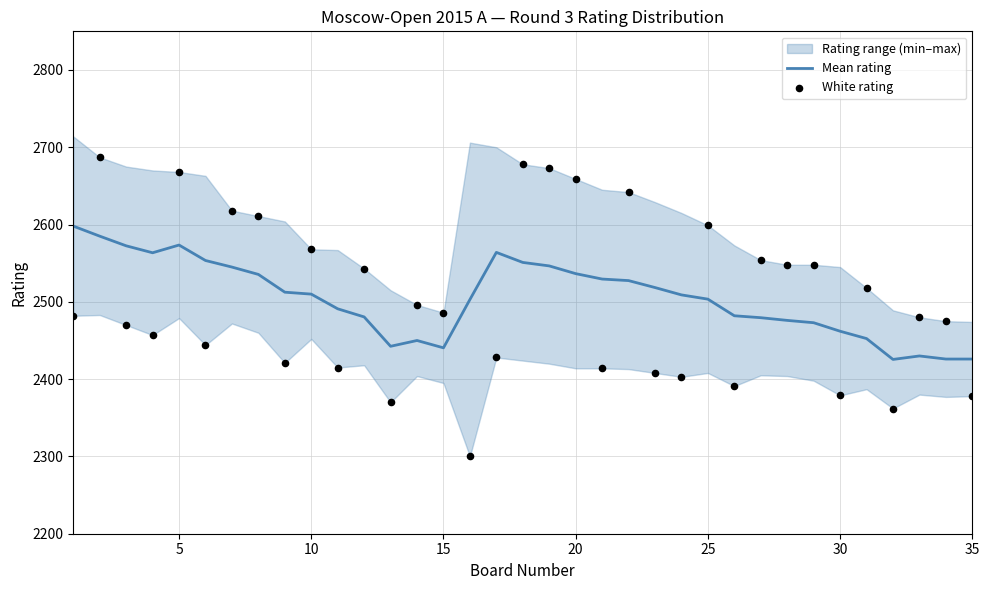

Which series reaches the minimum Y coordinate?

White rating